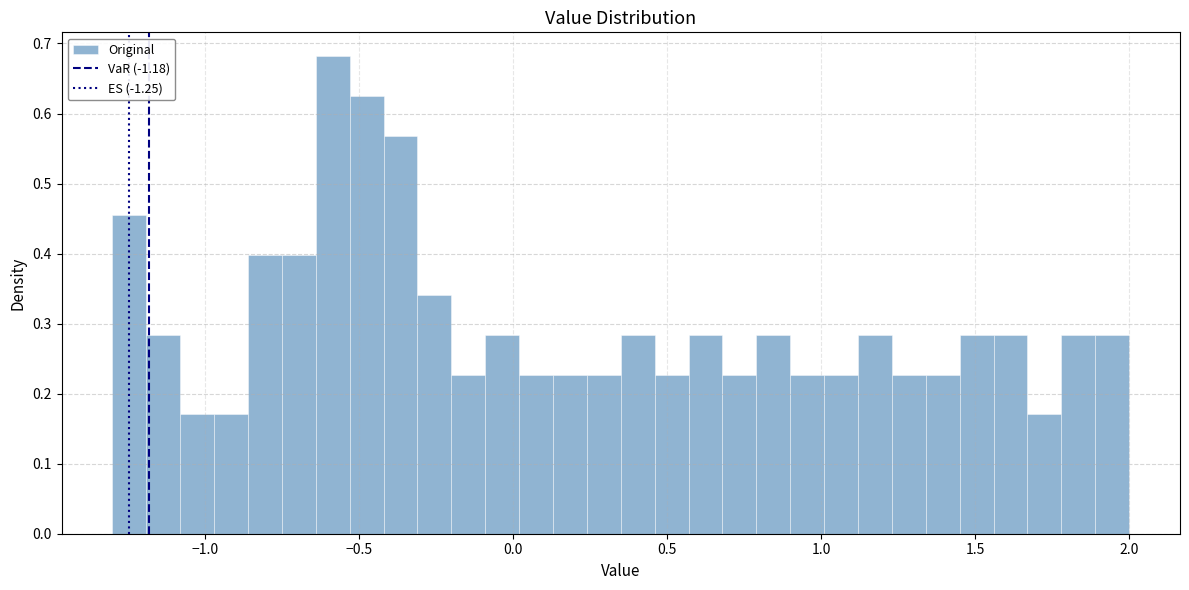

Read against the x-axis, roughly where is the centre of the tallest bar?

-0.60